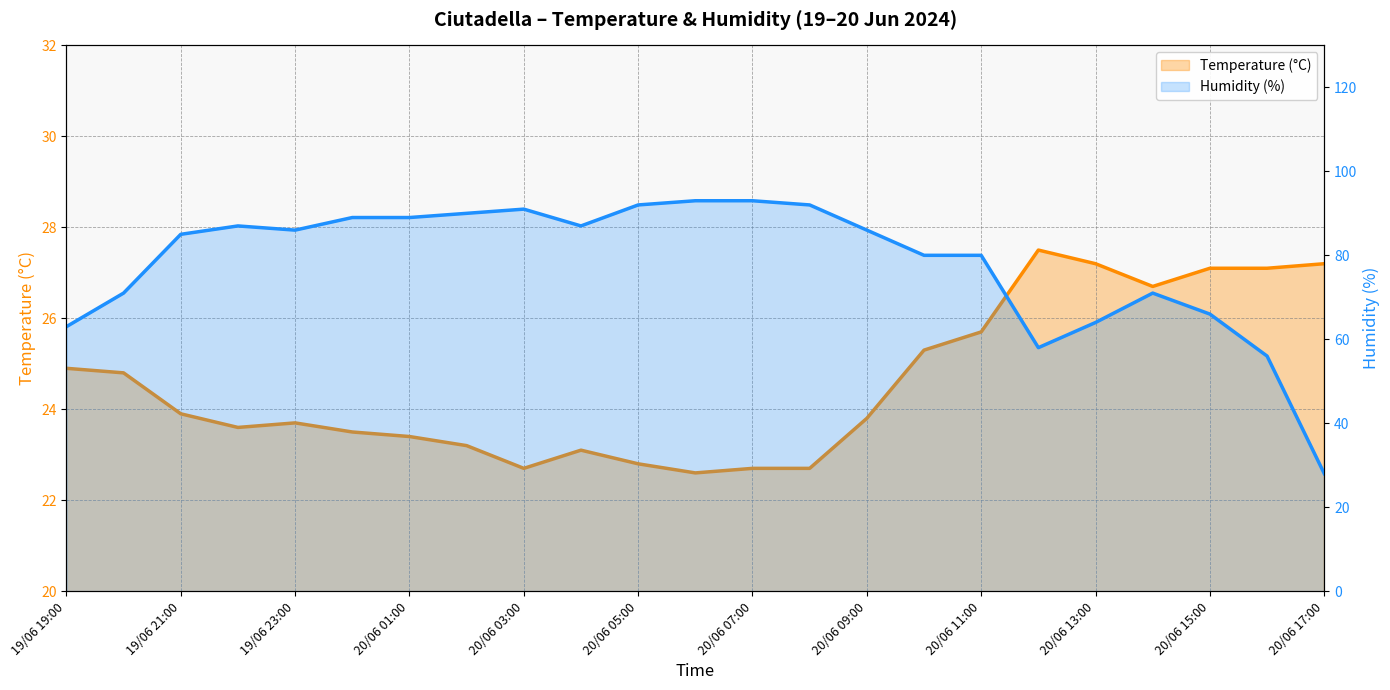

Reading left to right, transcribe all the data shown in this chart.

Temperature (°C): 19/06 19:00=24.9	19/06 20:00=24.8	19/06 21:00=23.9	19/06 22:00=23.6	19/06 23:00=23.7	20/06 00:00=23.5	20/06 01:00=23.4	20/06 02:00=23.2	20/06 03:00=22.7	20/06 04:00=23.1	20/06 05:00=22.8	20/06 06:00=22.6	20/06 07:00=22.7	20/06 08:00=22.7	20/06 09:00=23.8	20/06 10:00=25.3	20/06 11:00=25.7	20/06 12:00=27.5	20/06 13:00=27.2	20/06 14:00=26.7	20/06 15:00=27.1	20/06 16:00=27.1	20/06 17:00=27.2
Humidity (%): 19/06 19:00=63.0	19/06 20:00=71.0	19/06 21:00=85.0	19/06 22:00=87.0	19/06 23:00=86.0	20/06 00:00=89.0	20/06 01:00=89.0	20/06 02:00=90.0	20/06 03:00=91.0	20/06 04:00=87.0	20/06 05:00=92.0	20/06 06:00=93.0	20/06 07:00=93.0	20/06 08:00=92.0	20/06 09:00=86.0	20/06 10:00=80.0	20/06 11:00=80.0	20/06 12:00=58.0	20/06 13:00=64.0	20/06 14:00=71.0	20/06 15:00=66.0	20/06 16:00=56.0	20/06 17:00=28.0